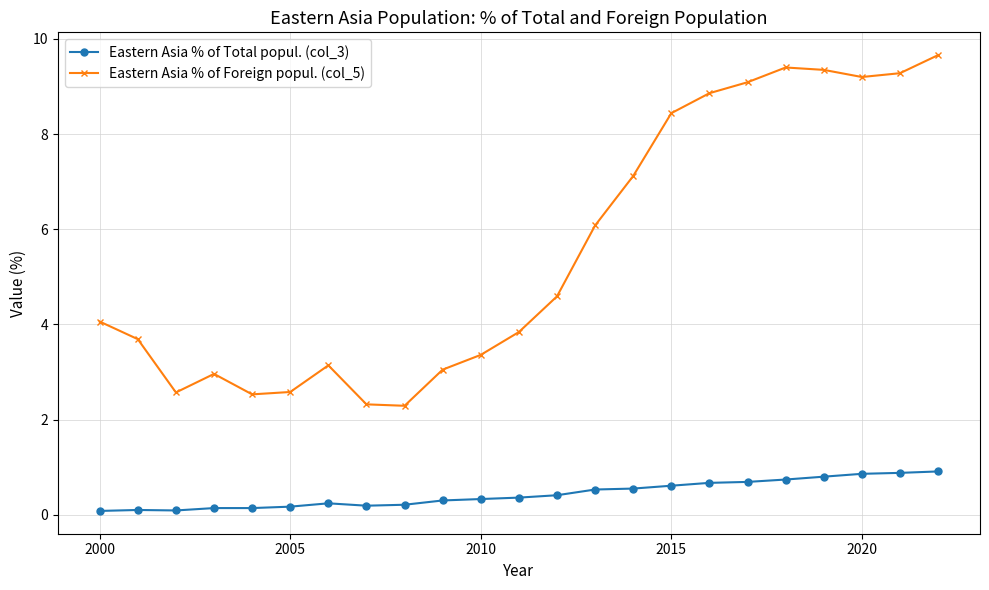

Which series has the largest total across all categories?

Eastern Asia % of Foreign popul. (col_5)